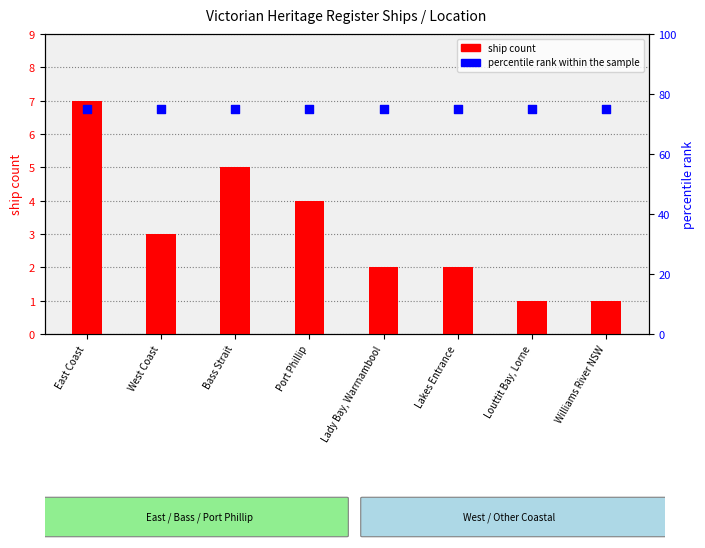

At how many categories does at least one series exceed 74?

8